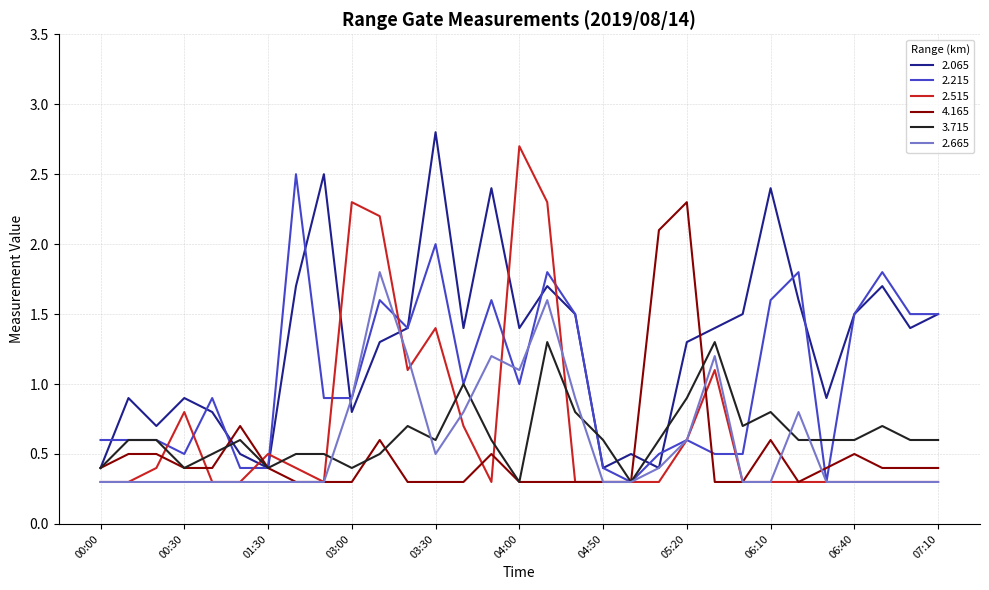

What is the smallest value displayed?

0.3